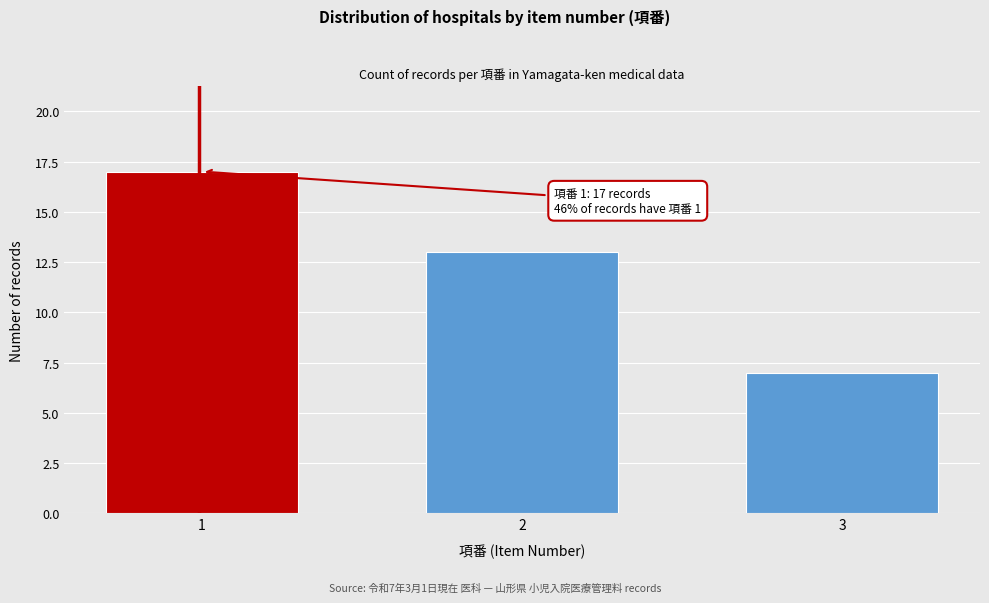

Reading left to right, transcribe all the data shown in this chart.

17	13	7